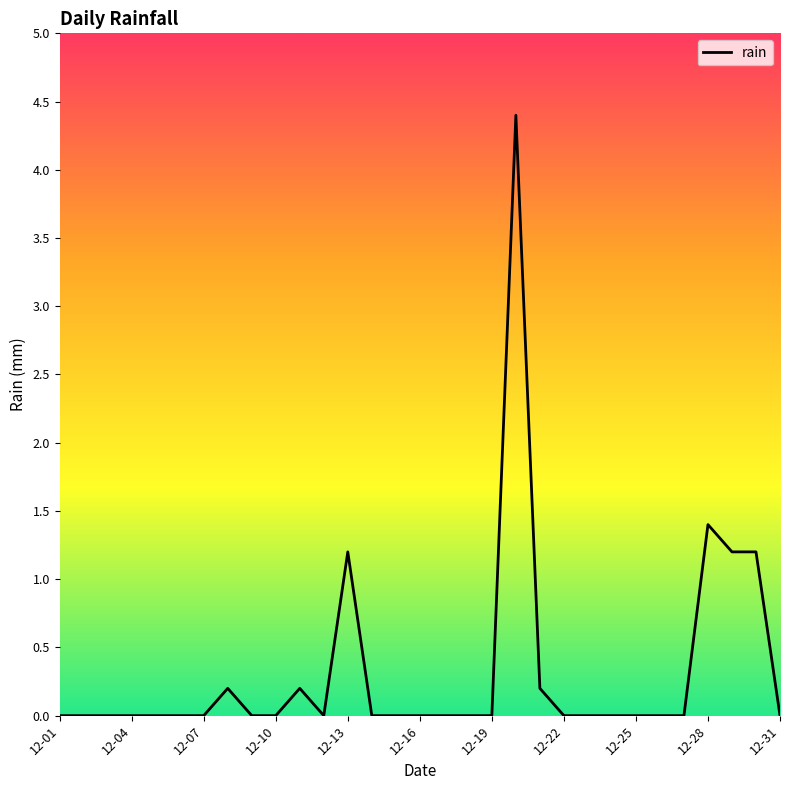

What is the maximum value shown in the chart?

4.4